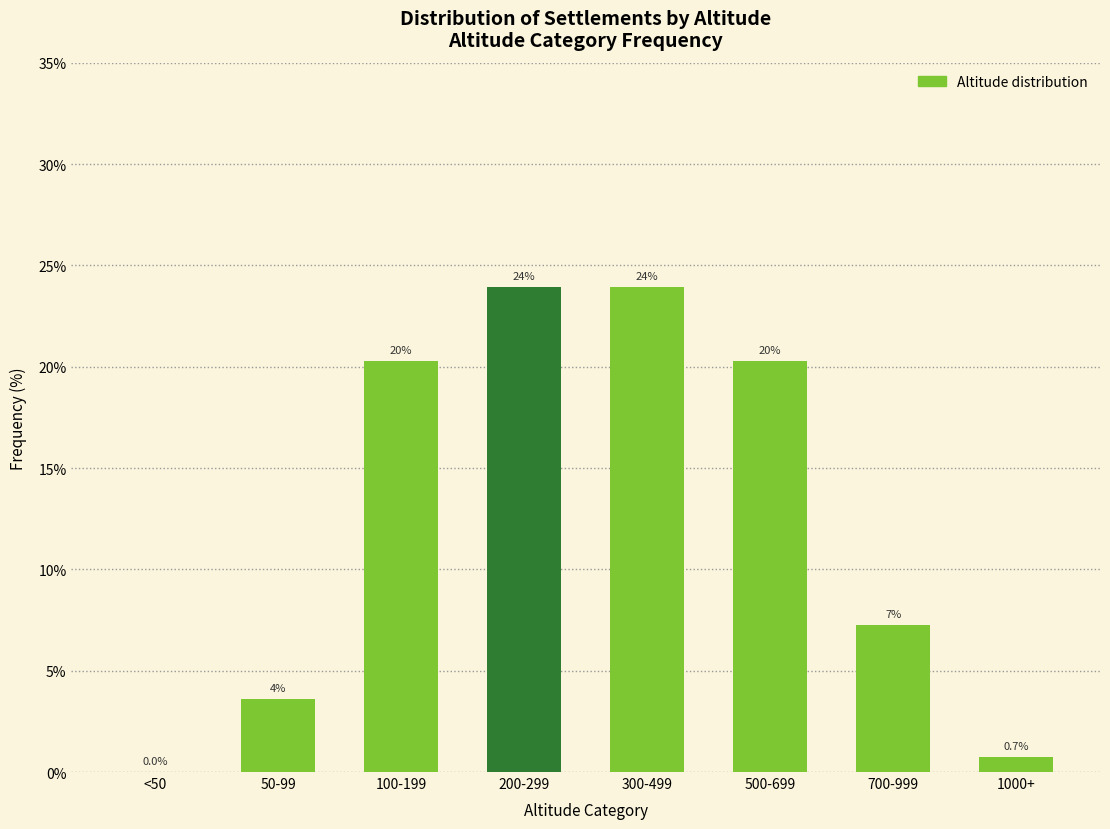

What is the sum of the values at 700-999 and 1000+?

8.0